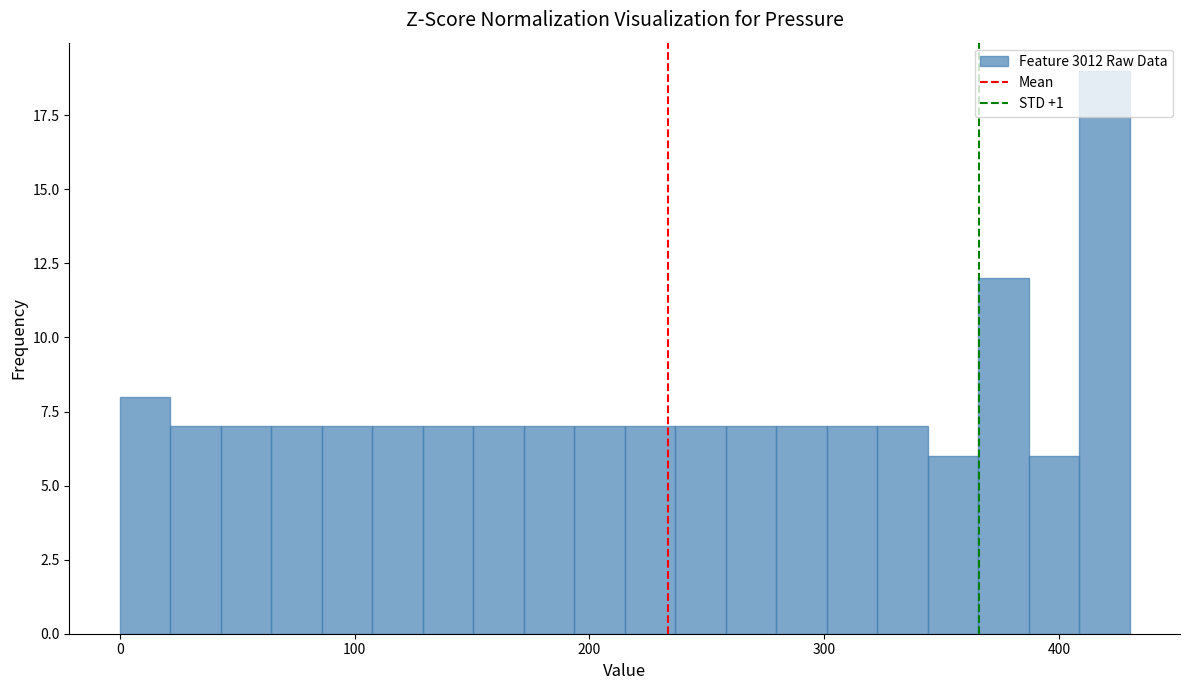

Around what value on the x-axis is the tallest bar? Give the approximate position of its centre, as read against the axis.

420